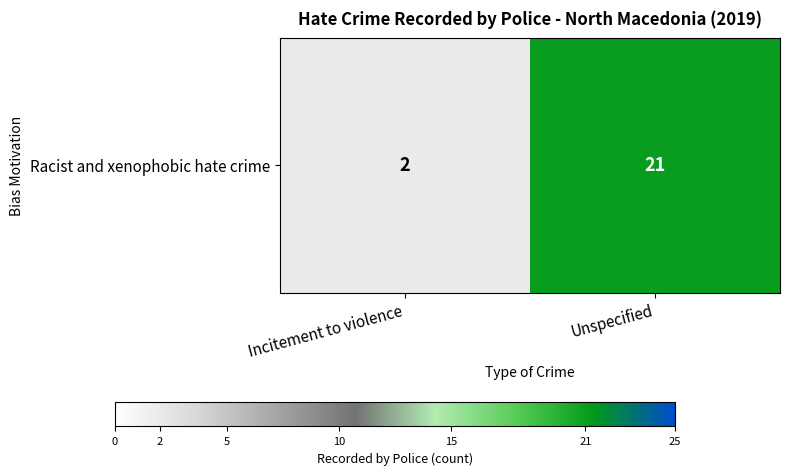

List the labels in order of value, largest first.

Unspecified, Incitement to violence